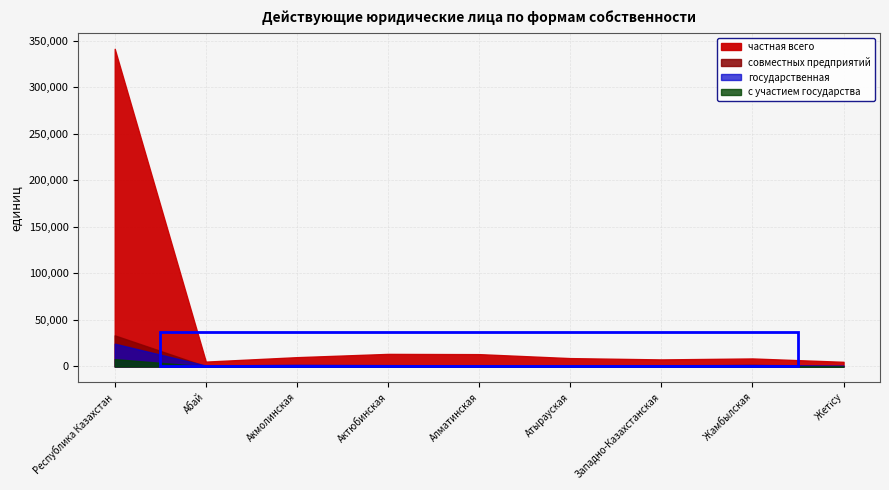

True or false: совместных предприятий and с участием государства intersect in this chart.

False